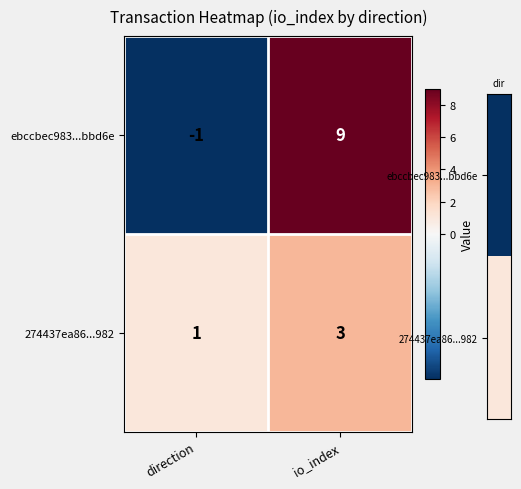

Which series has the largest total across all categories?

ebccbec983...bbd6e